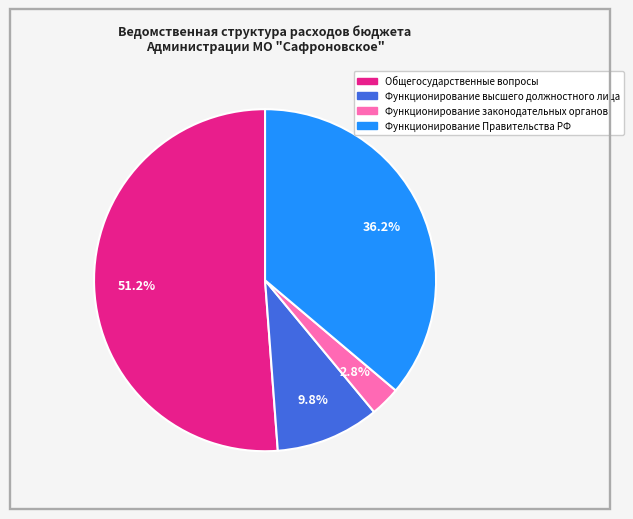

True or false: Функционирование высшего должностного лица accounts for 24% of the total.

False